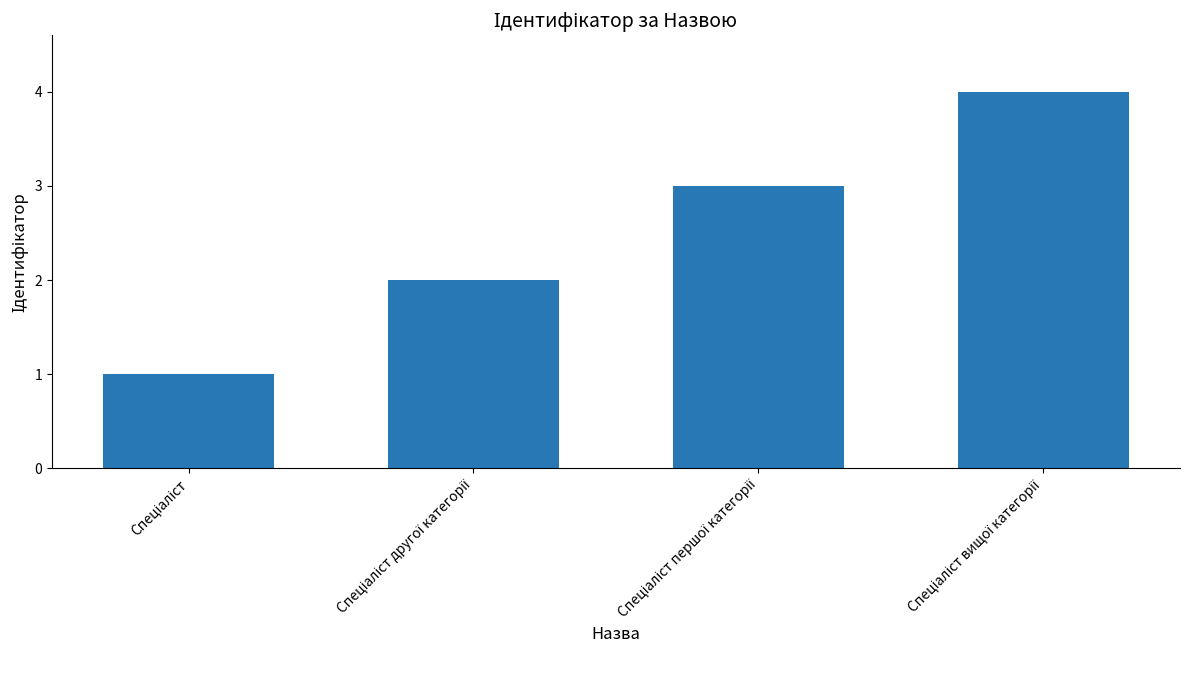

What is the sum of all values?

10